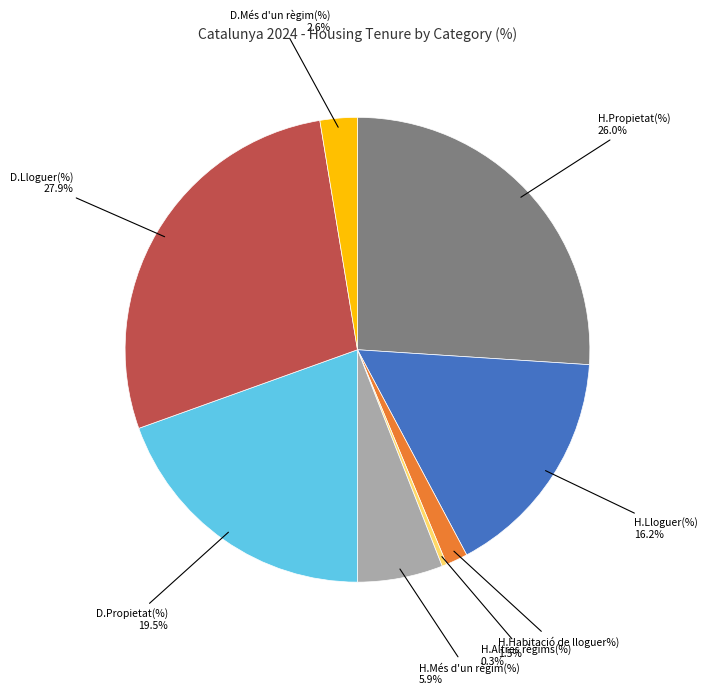

Is there a majority slice in this chart?

No